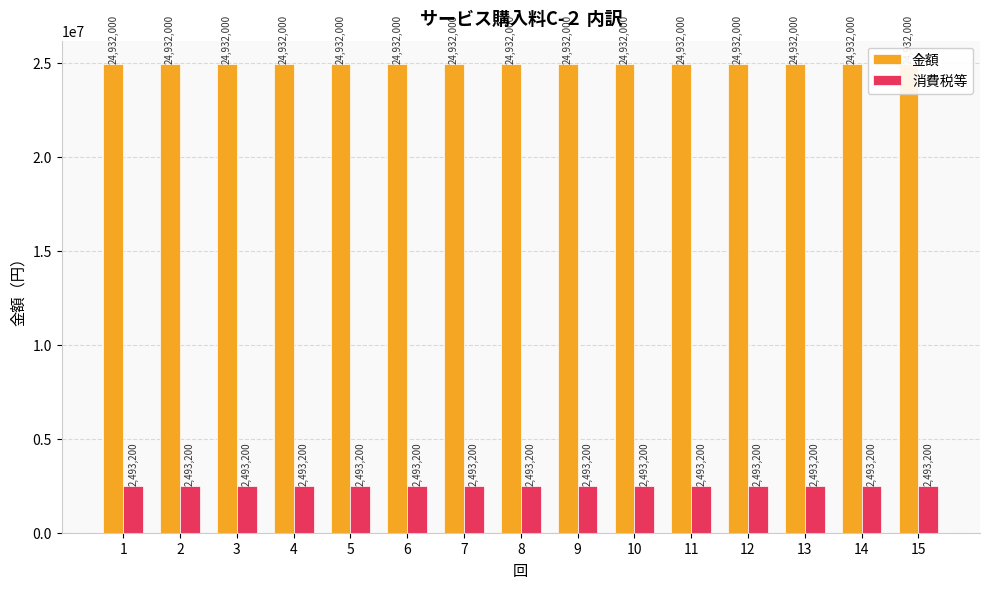

Is the value of 金額 at 12 greater than the value of 消費税等 at 12?

Yes